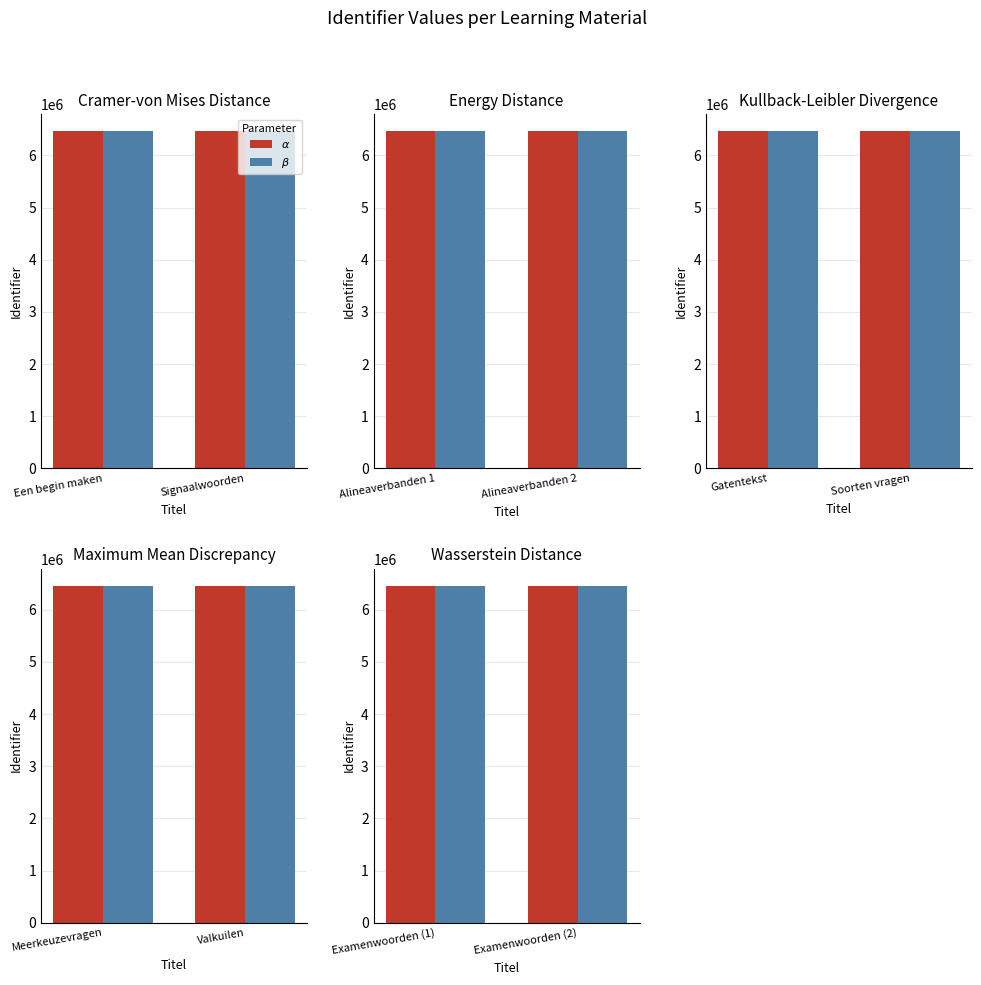

What is the value of the $\alpha$ bar at the 1st from the left?

6461766